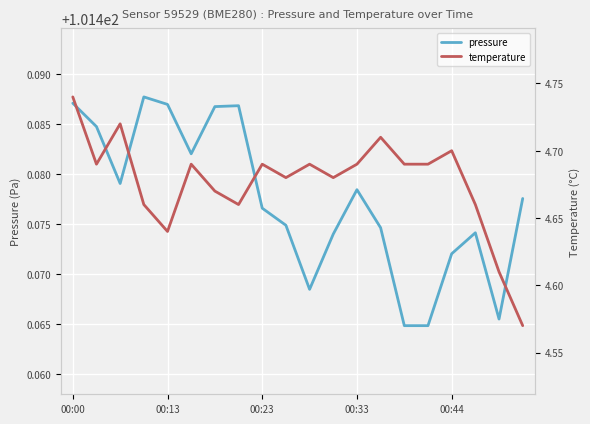

Rank the series by their maximum value, from highest to lowest.

pressure, temperature